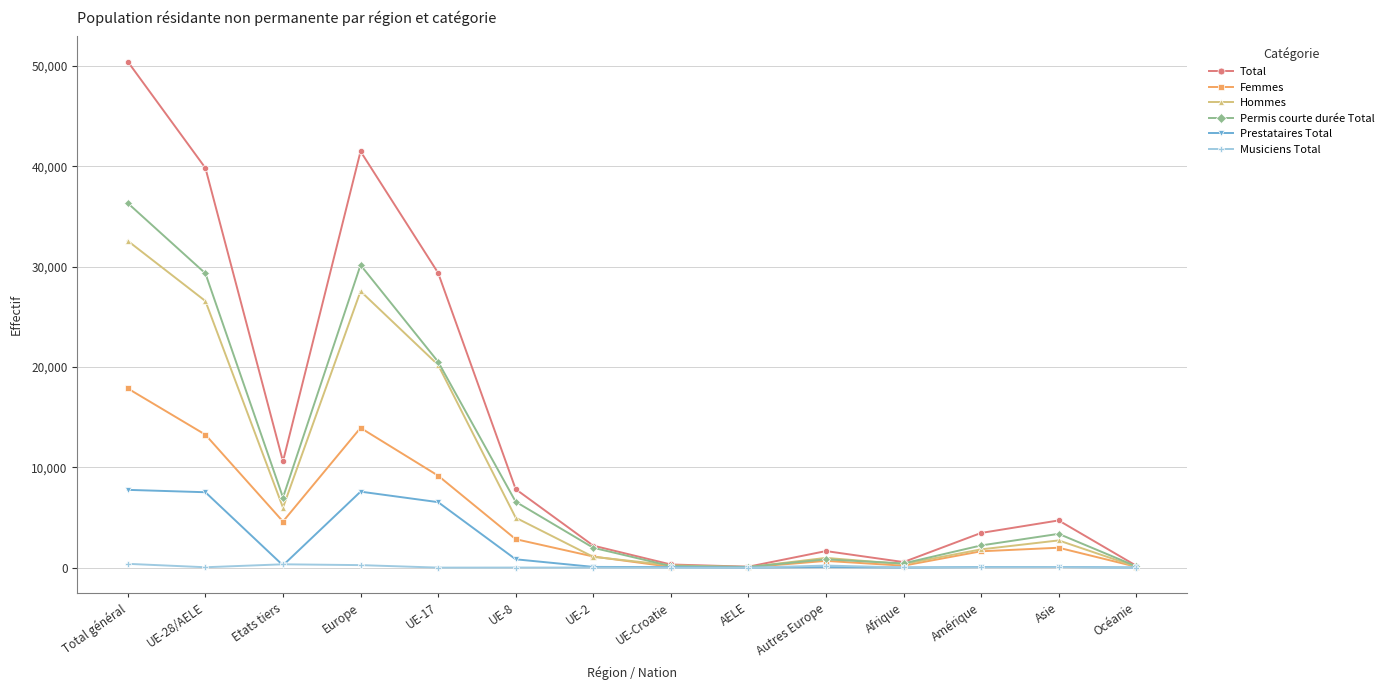

Where is the first local maximum for Femmes?

Europe